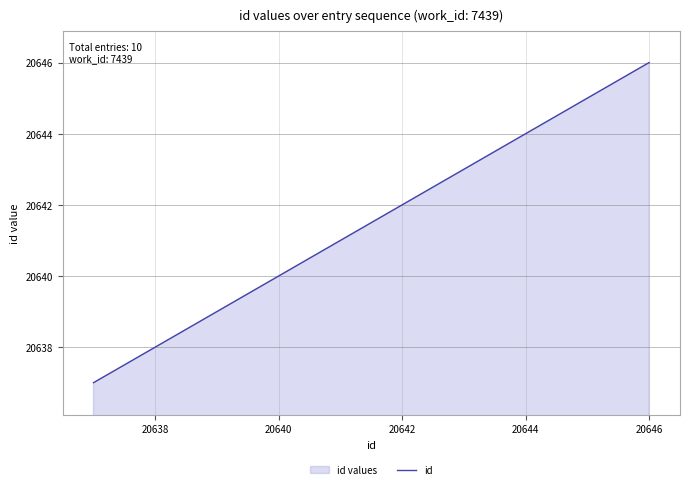

What is the ratio of the value at 20638 to the value at 20640?

1.0